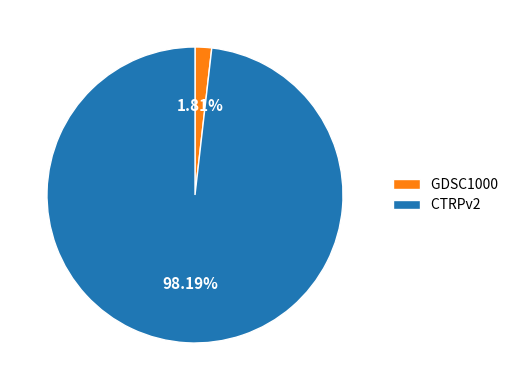

How many slices are in this pie chart?

2